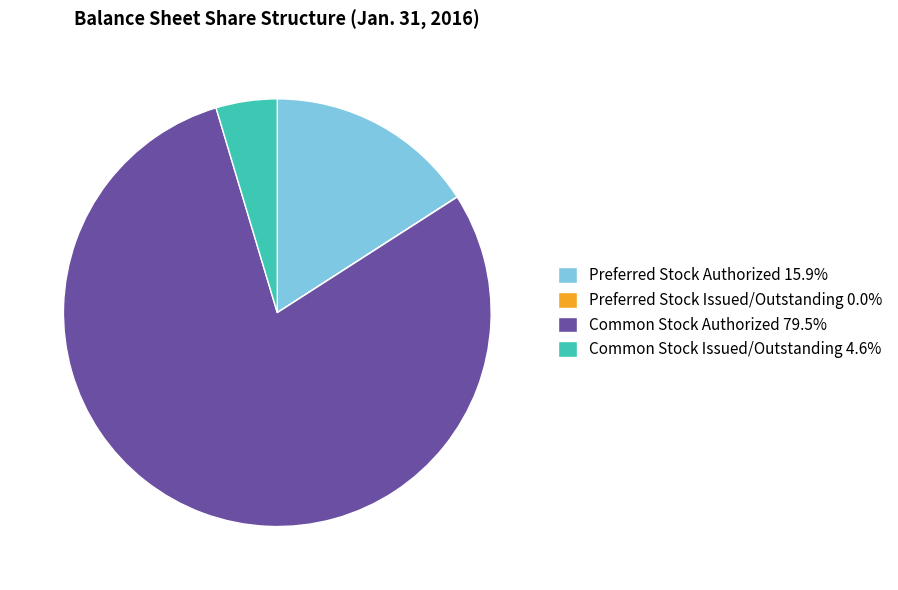

What is the largest slice in the pie chart?

Common Stock Authorized